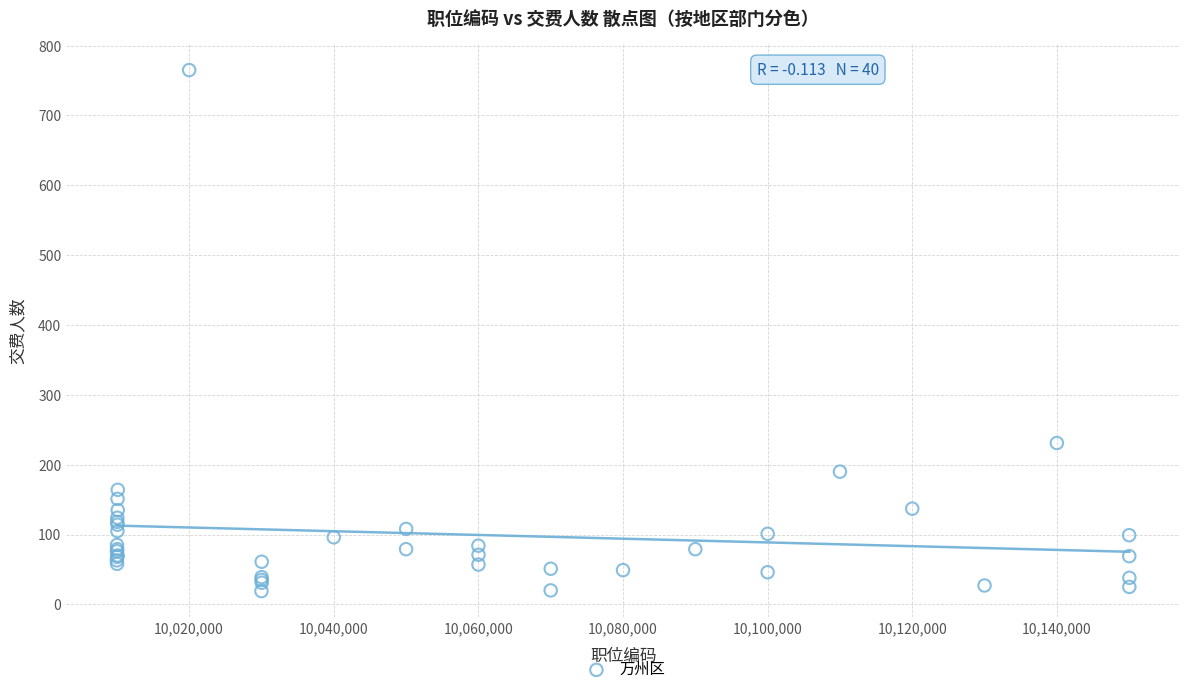

What Y value in the scatter plot is closest to 392?

231